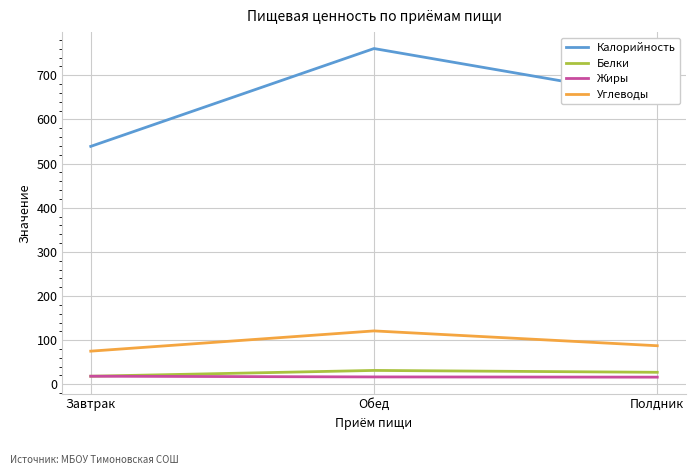

What is the average value of the Углеводы series?

94.5